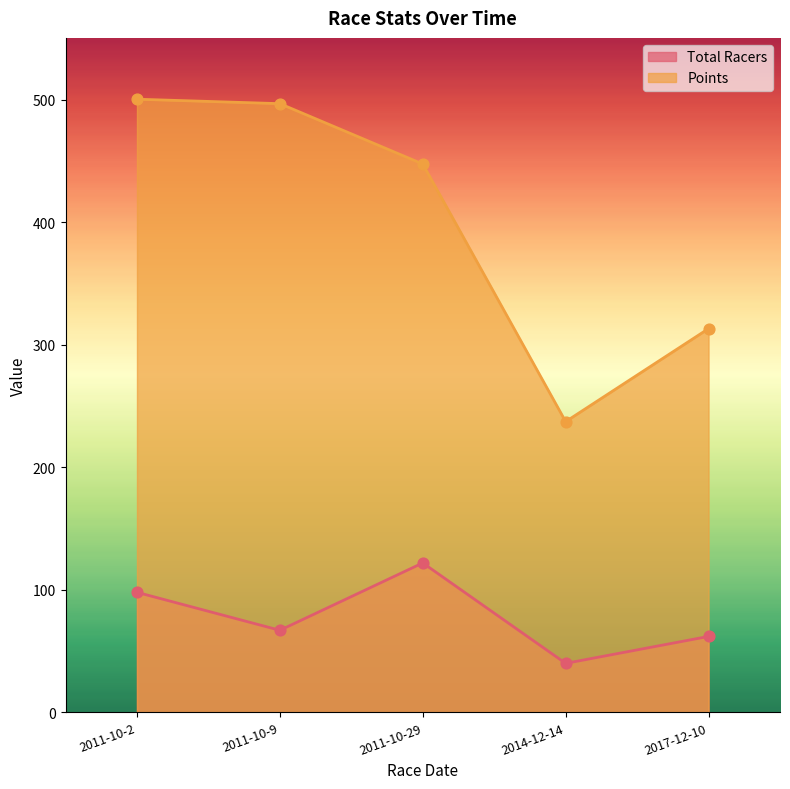

Which series has the largest Y range (max minus min)?

Points